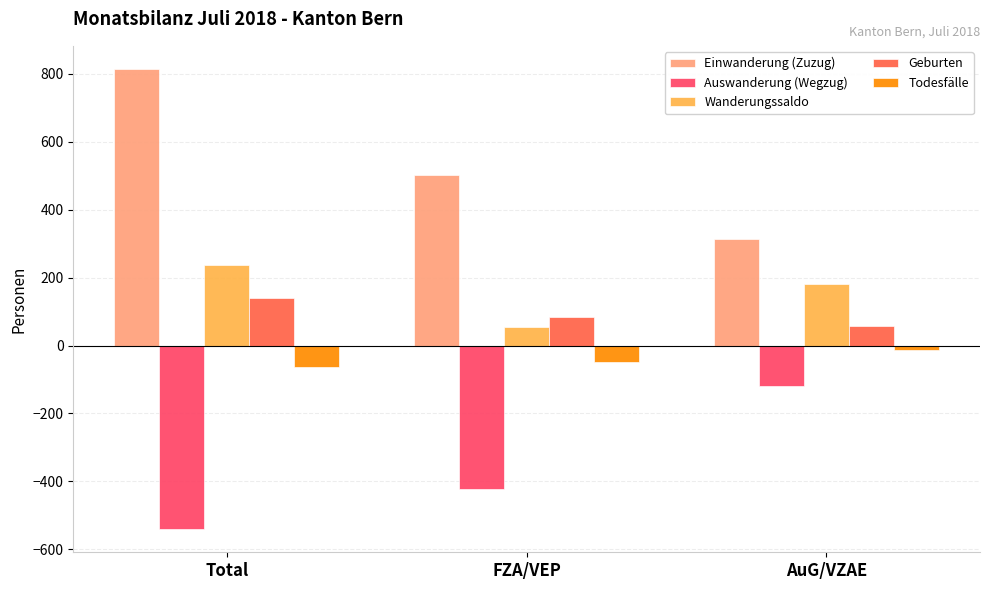

Reading left to right, list all the values displayed in this chart.

Einwanderung (Zuzug): 815	501	314
Auswanderung (Wegzug): -541	-422	-119
Wanderungssaldo: 236	54	182
Geburten: 141	83	58
Todesfälle: -62	-49	-13